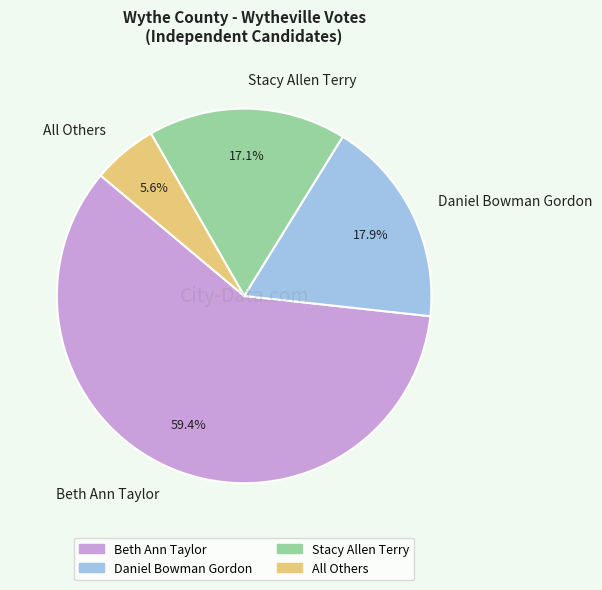

Approximately how many times larger is the value at Stacy Allen Terry compared to All Others?

3.1